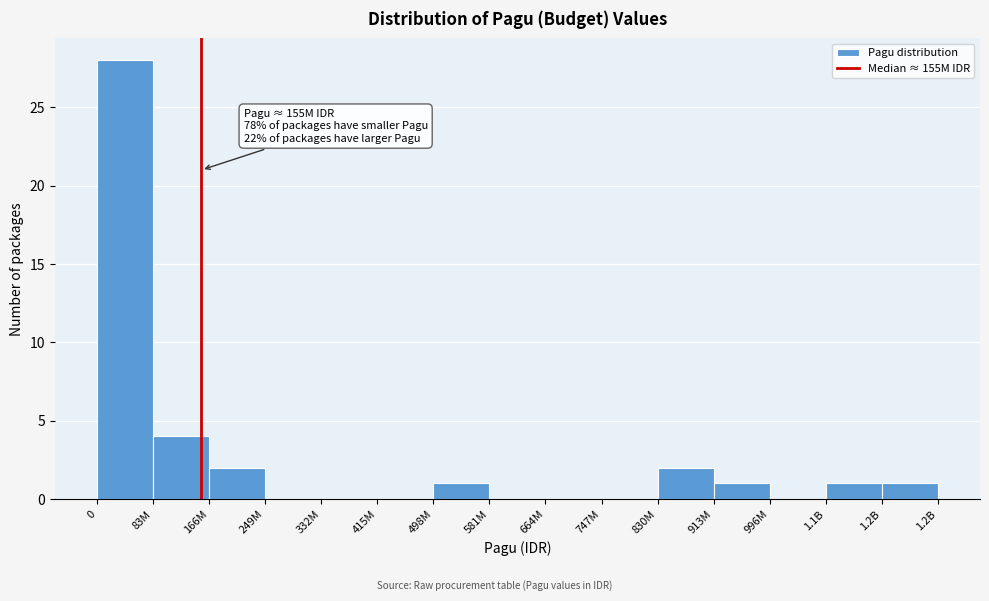

Reading left to right, transcribe all the data shown in this chart.

0=28	83M=4	166M=2	249M=0	332M=0	415M=0	498M=1	581M=0	664M=0	747M=0	830M=2	913M=1	996M=0	1.1B=1	1.2B=1